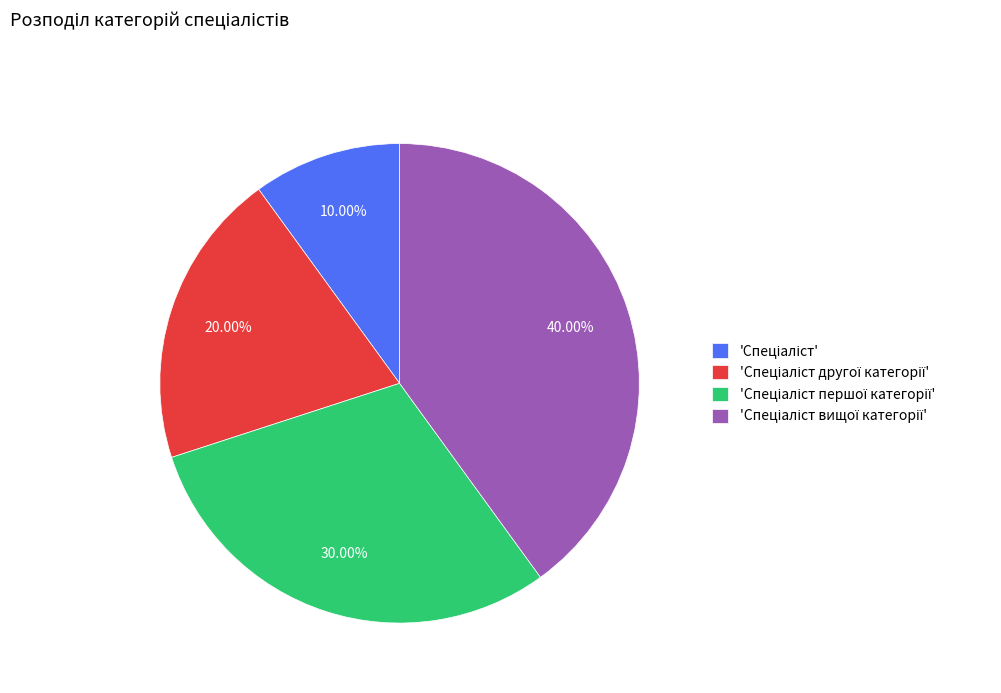

Does any single category account for the majority?

No